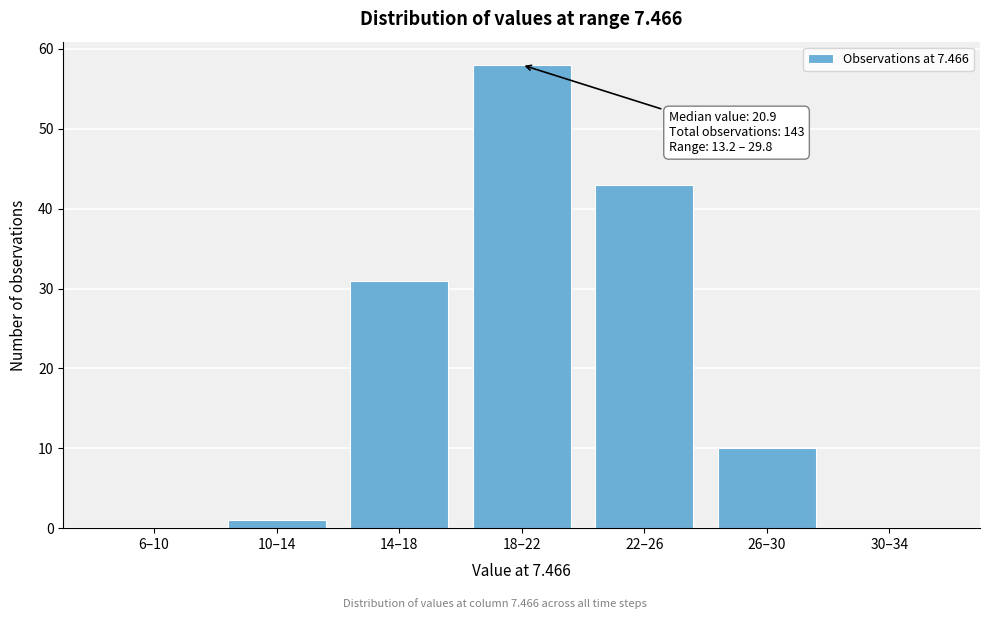

Reading right to left, what are all the values shown in this chart?

30–34=0	26–30=10	22–26=43	18–22=58	14–18=31	10–14=1	6–10=0